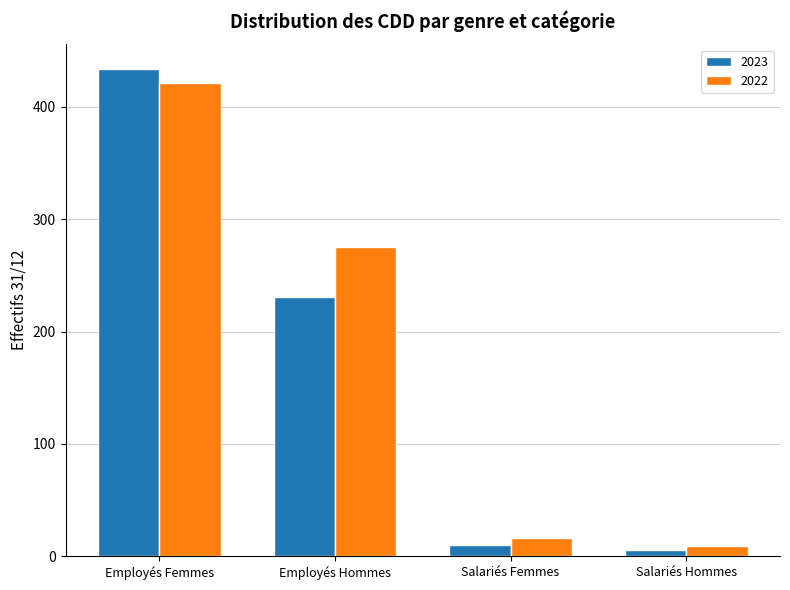

How many categories are shown in the chart?

4